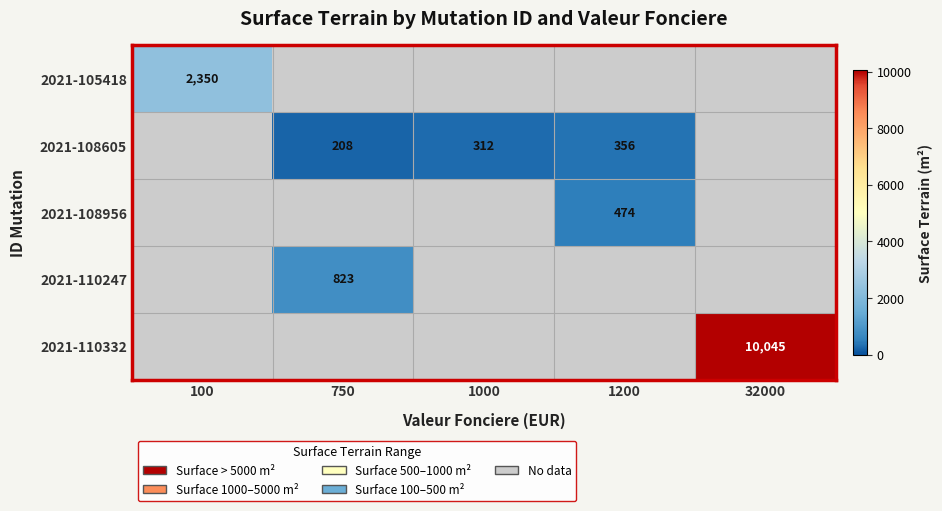

What is the difference between the 2021-108605 values at 1200 and 750?

148